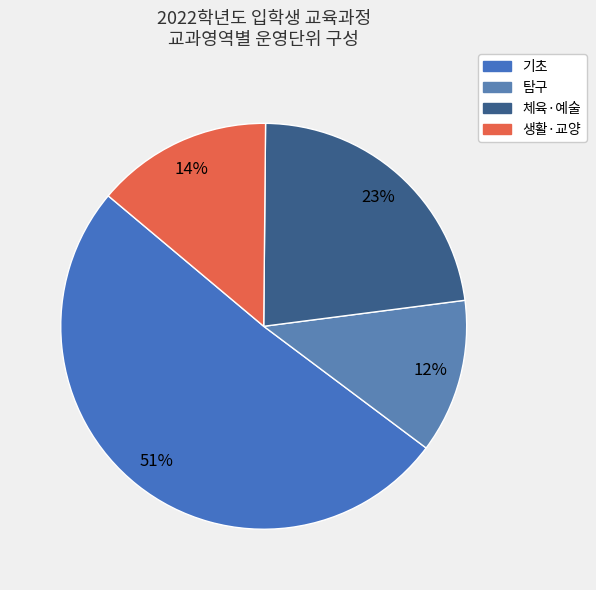

Is there a majority slice in this chart?

Yes